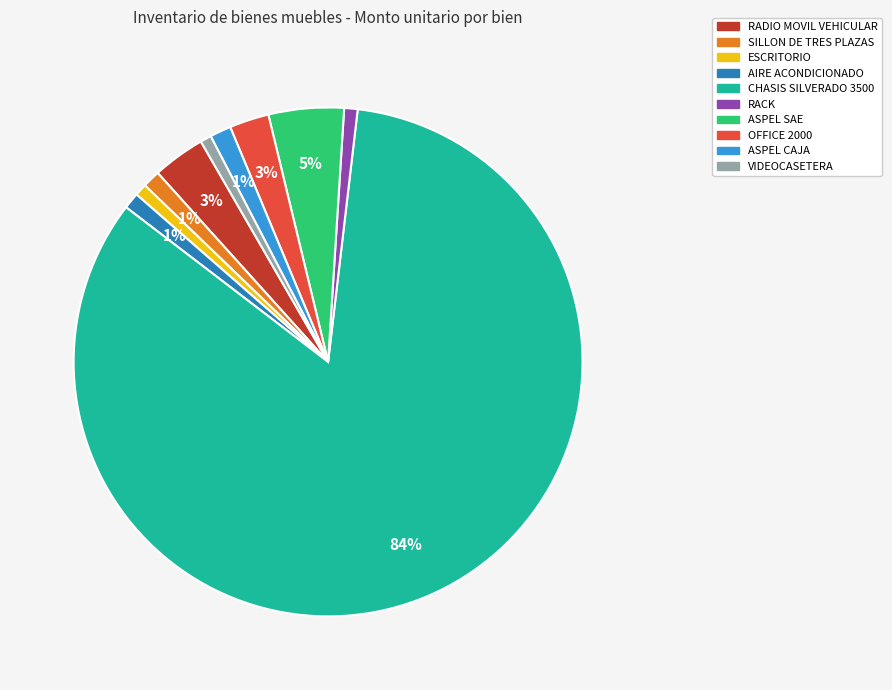

Which has a higher value, CHASIS SILVERADO 3500 or ASPEL CAJA?

CHASIS SILVERADO 3500